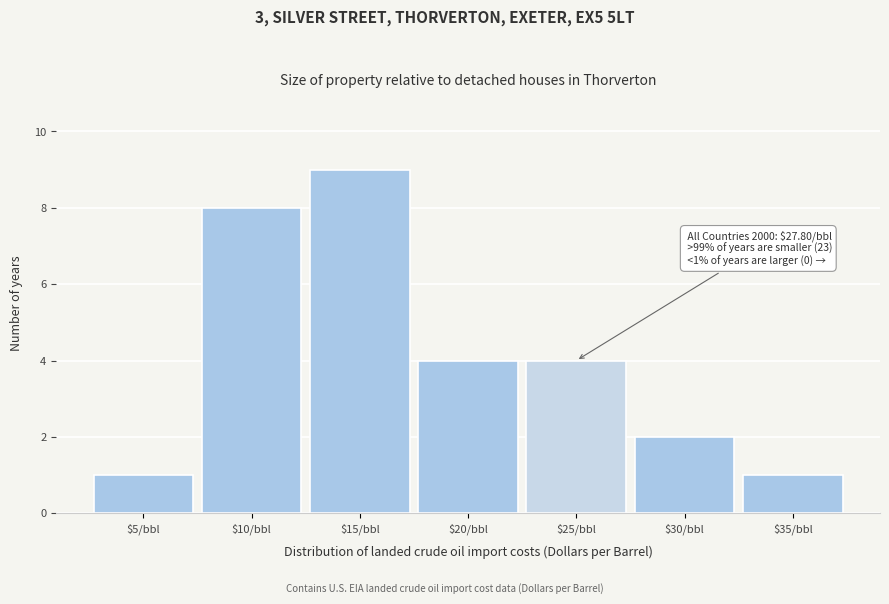

Reading left to right, list all the values displayed in this chart.

1	8	9	4	4	2	1